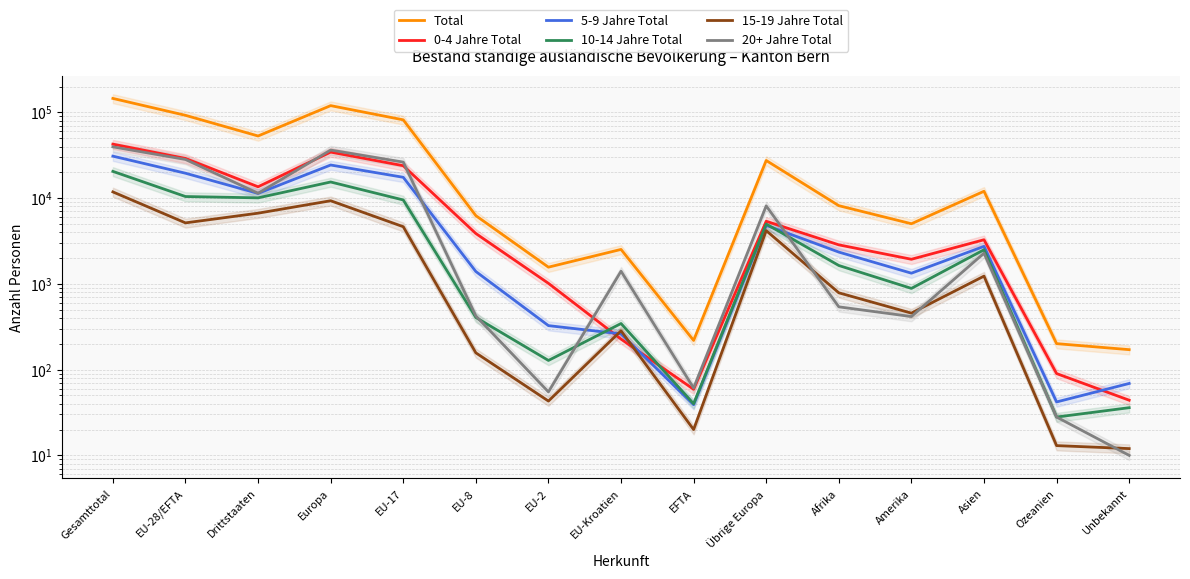

What is the difference between the highest and lowest values at Amerika?

4612